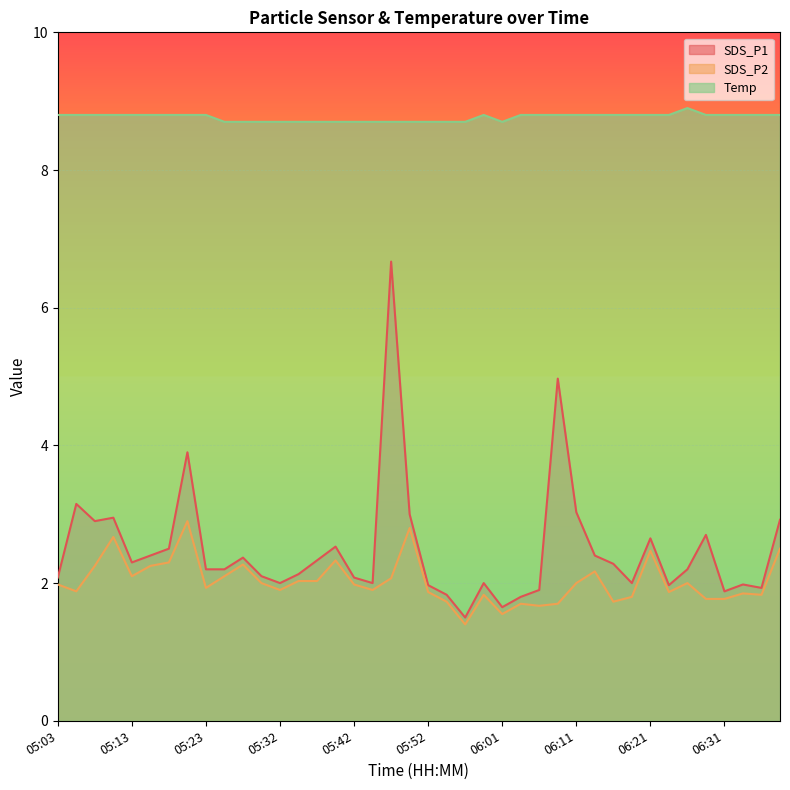

The value of SDS_P1 at 06:09 is 5.0. True or false?

True